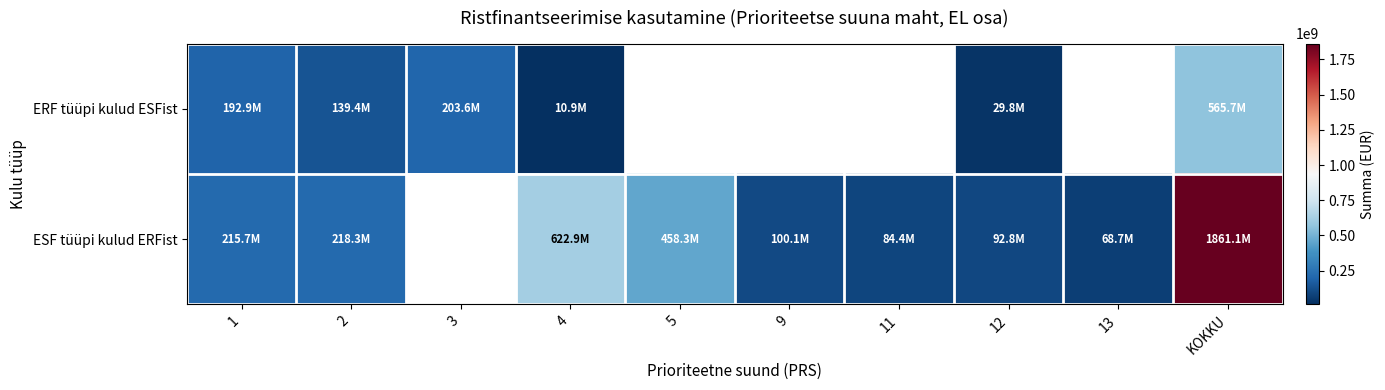

At which category does the chart reach its minimum across all series?

4